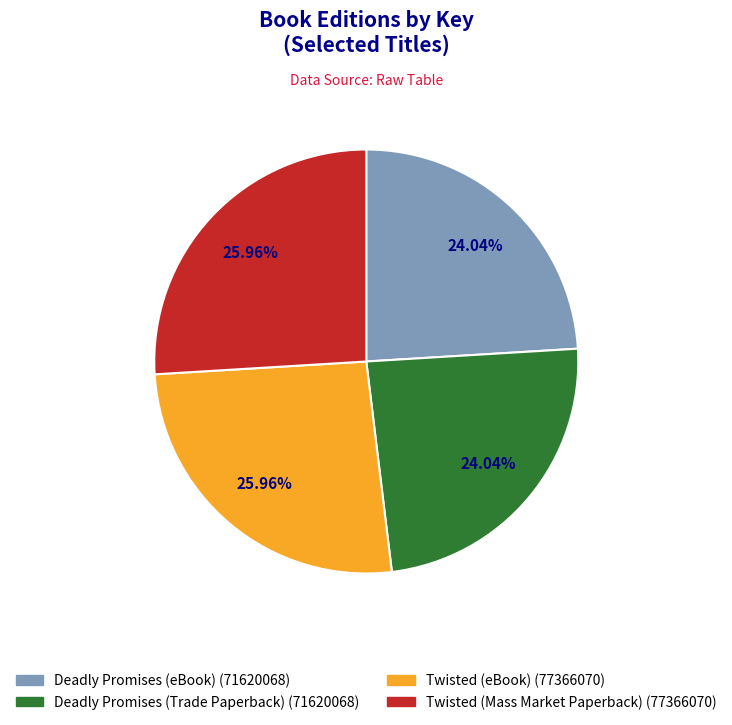

The Deadly Promises (Trade Paperback) slice represents 17% of the pie. True or false?

False